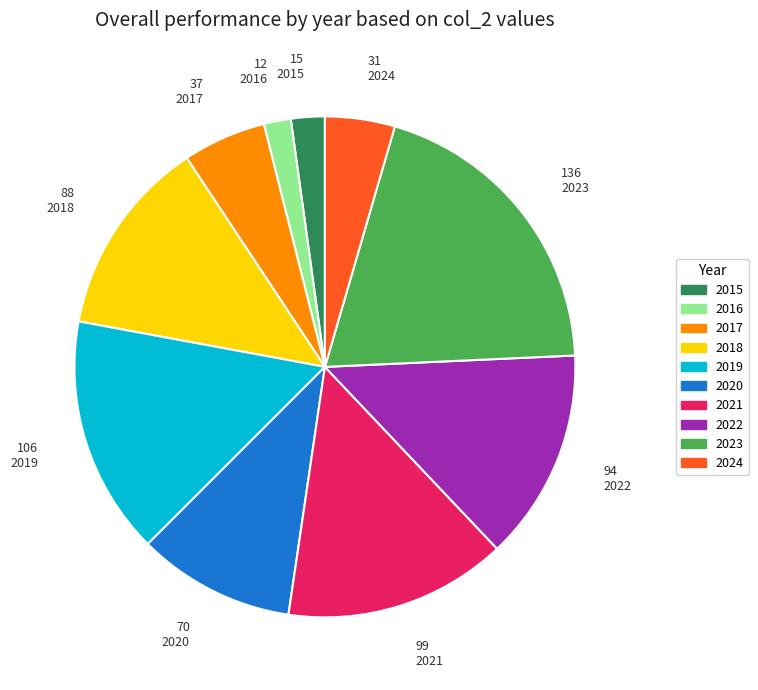

What is the largest slice in the pie chart?

2023